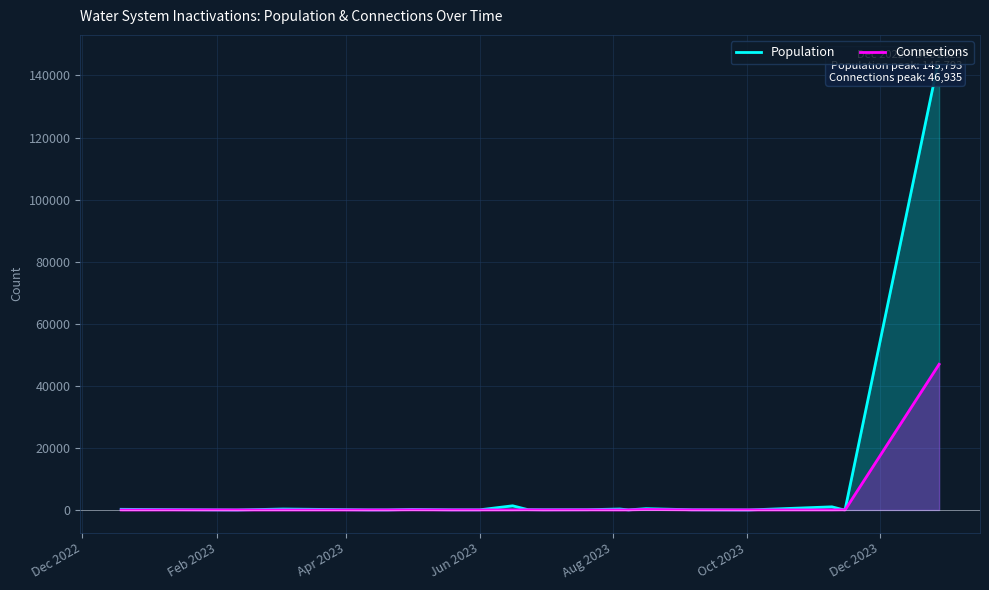

At which label does Connections reach its minimum?

Dec 2022